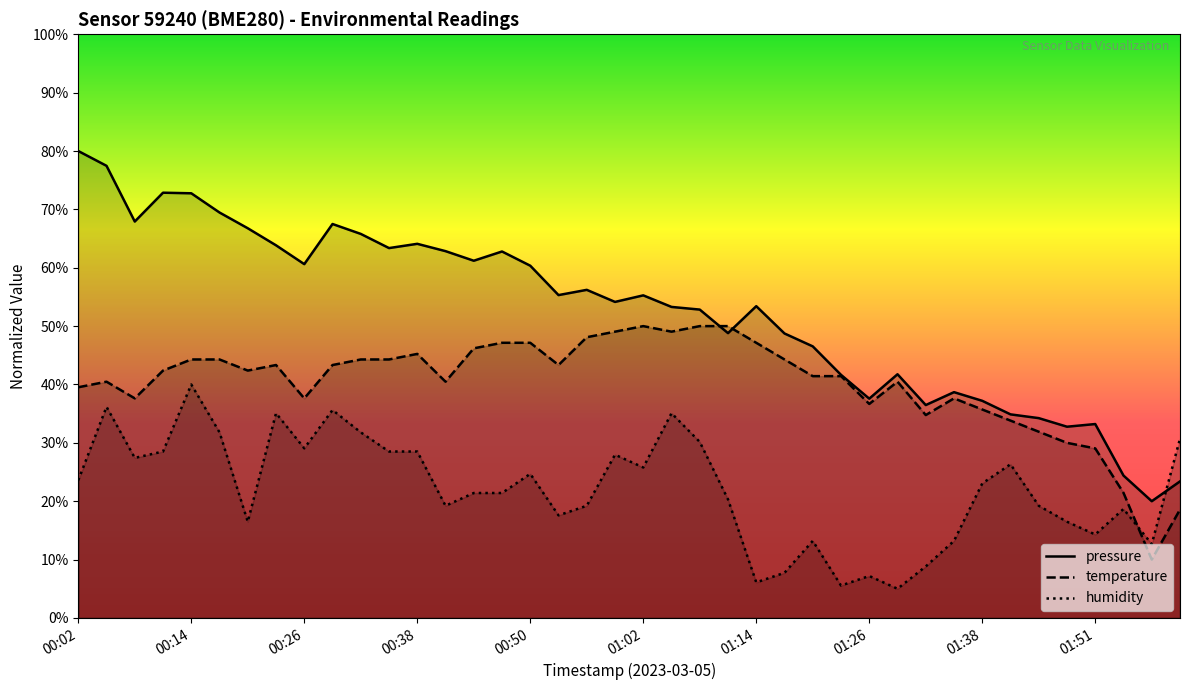

Does the chart have visible grid lines?

No